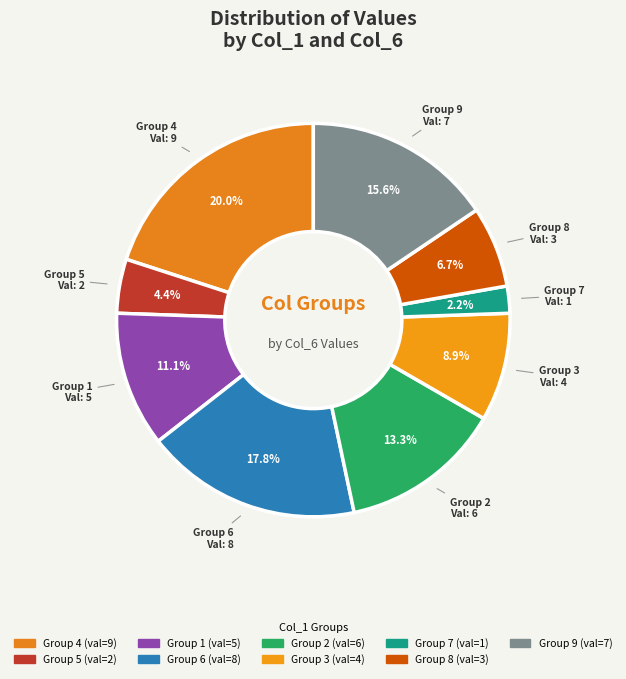

What is the largest slice in the pie chart?

4